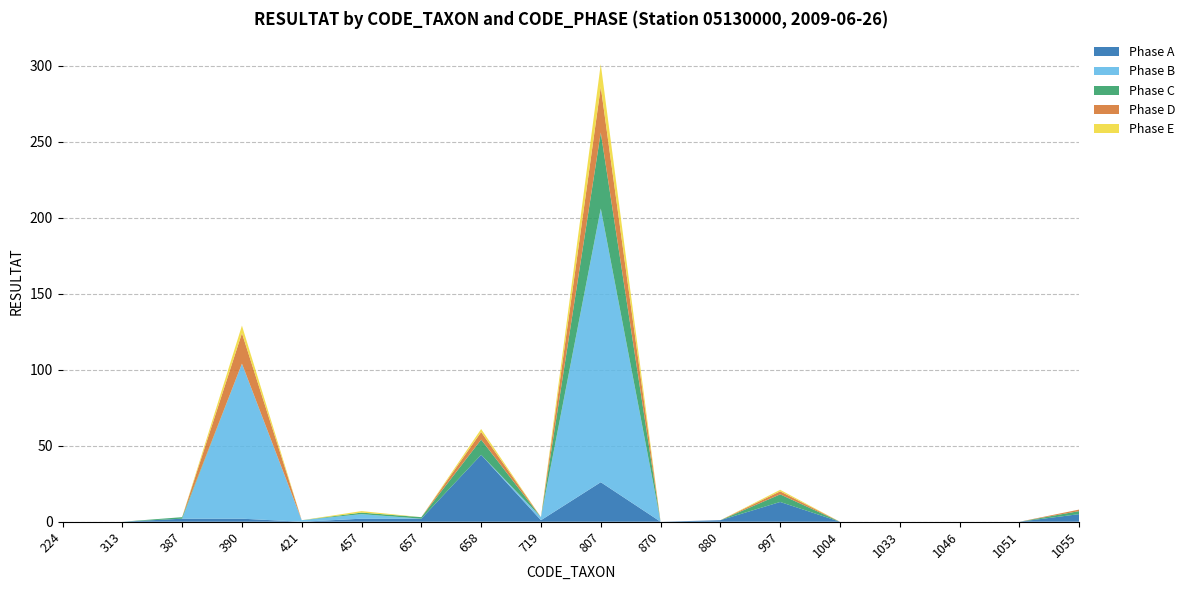

Reading left to right, list all the values displayed in this chart.

Phase A: 0	0	2	2	0	2	2	44	1	26	0	1	13	0	0	0	0	5
Phase B: 0	0	0	102	1	3	0	0	2	180	0	0	0	0	0	0	0	0
Phase C: 0	0	1	0	0	1	1	10	0	50	0	0	5	0	0	0	0	2
Phase D: 0	0	0	20	0	0	0	5	0	30	0	0	2	0	0	0	0	1
Phase E: 0	0	0	5	0	1	0	2	0	15	0	0	1	0	0	0	0	0